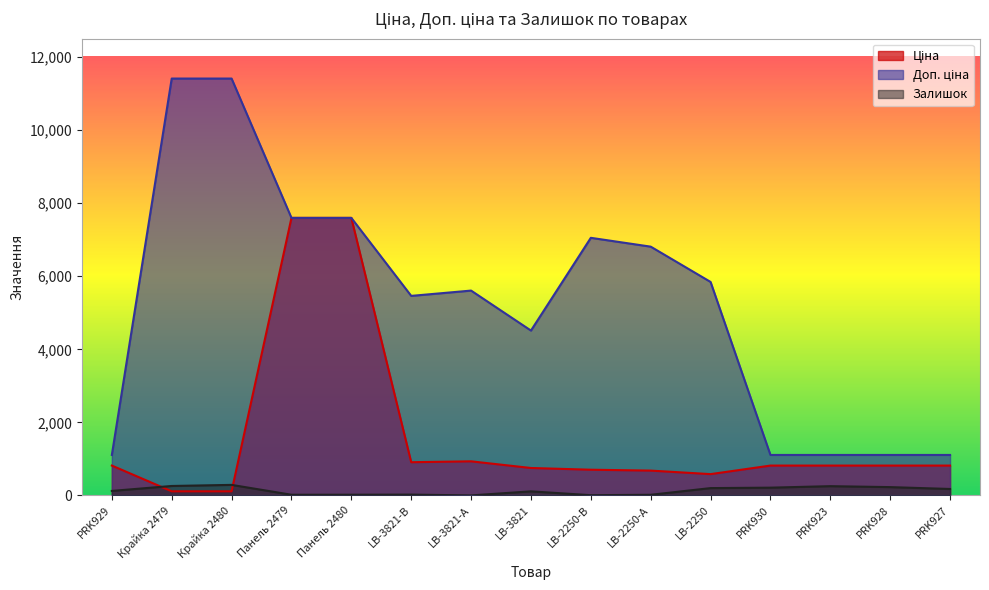

What is the minimum value shown in the chart?

2.0